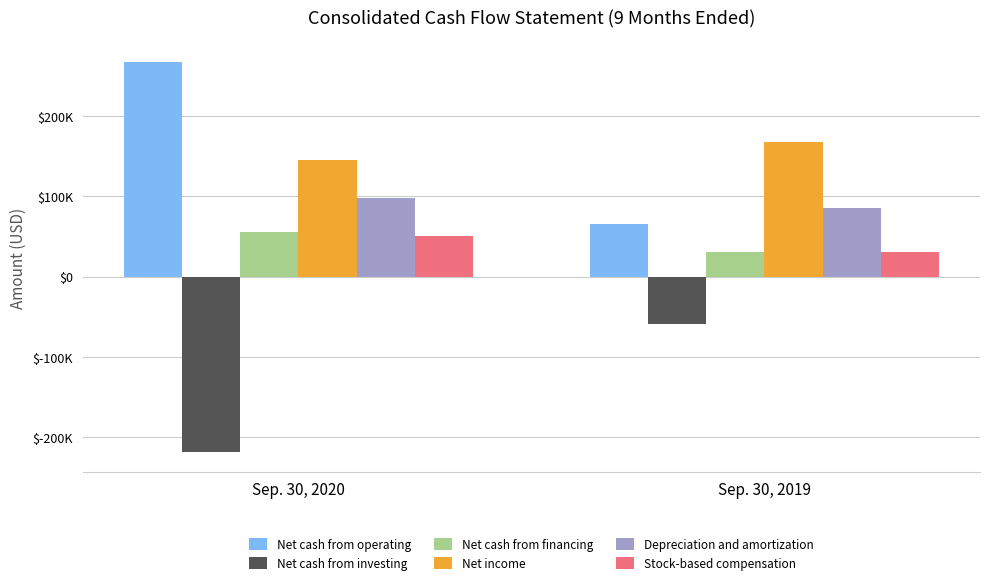

Does the chart contain stacked bars?

No